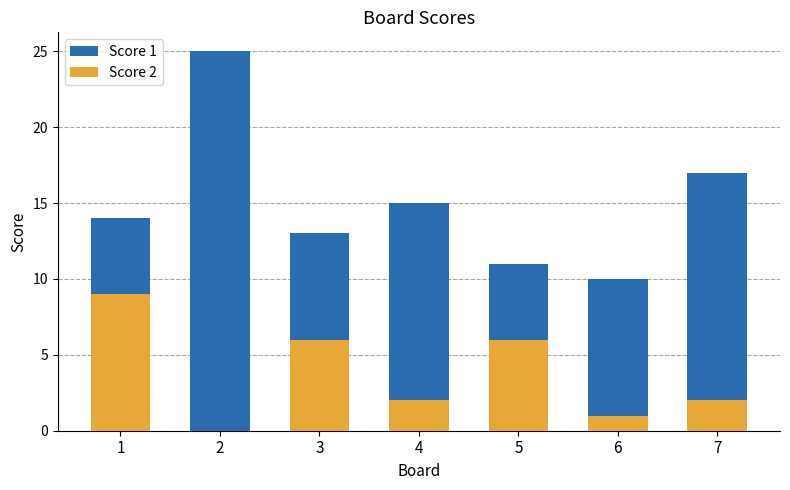

Which series has the largest range (max minus min)?

Score 1